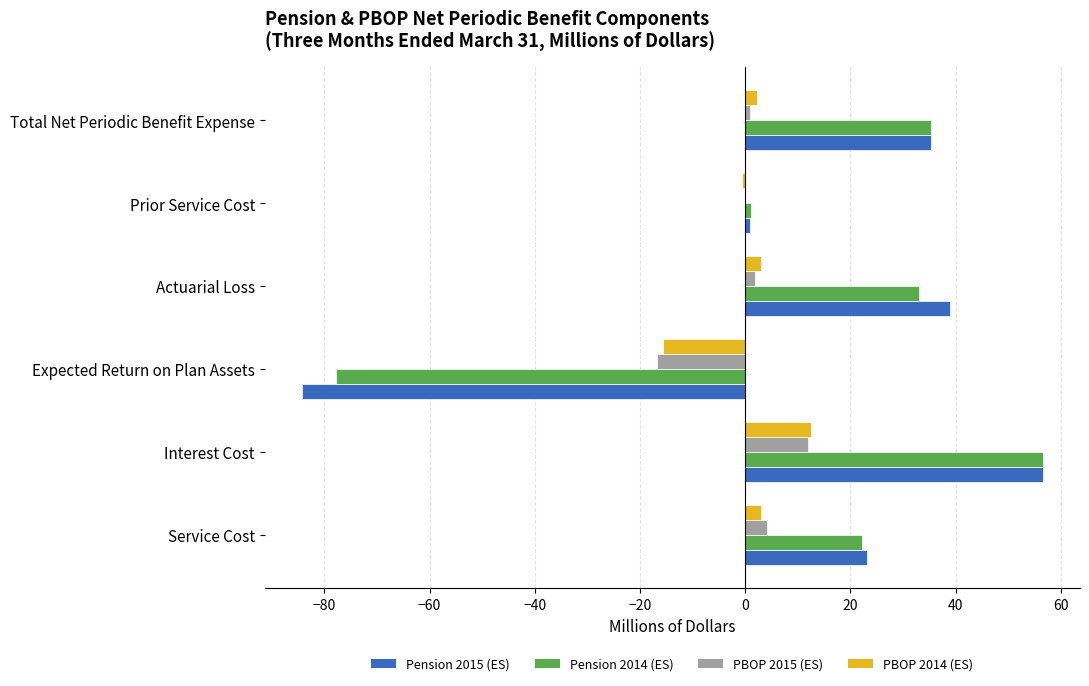

True or false: Pension 2014 (ES) has a value of 8.0 at Service Cost.

False